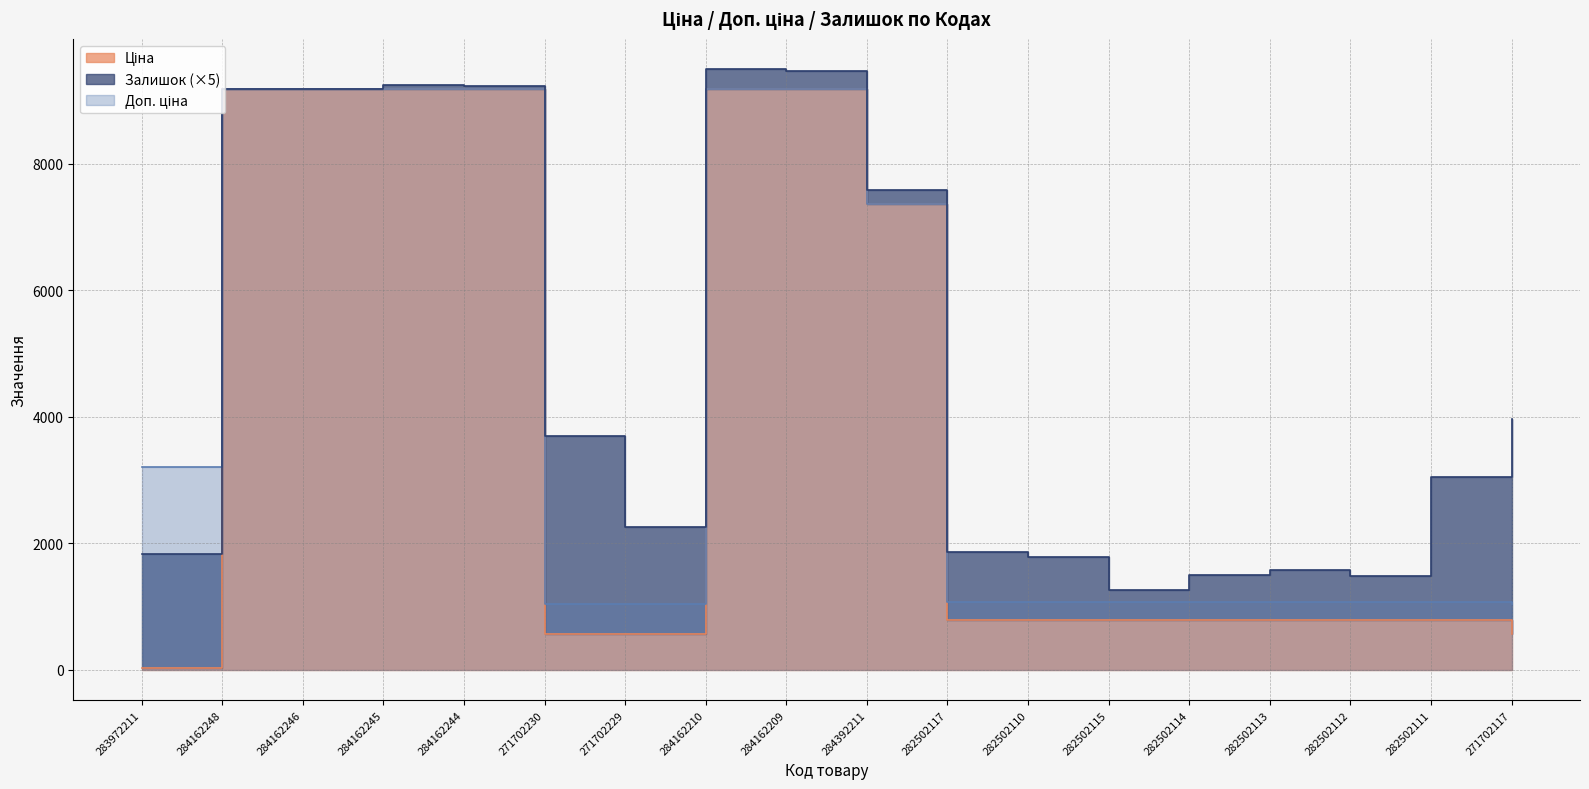

True or false: Ціна and Доп. ціна intersect in this chart.

False